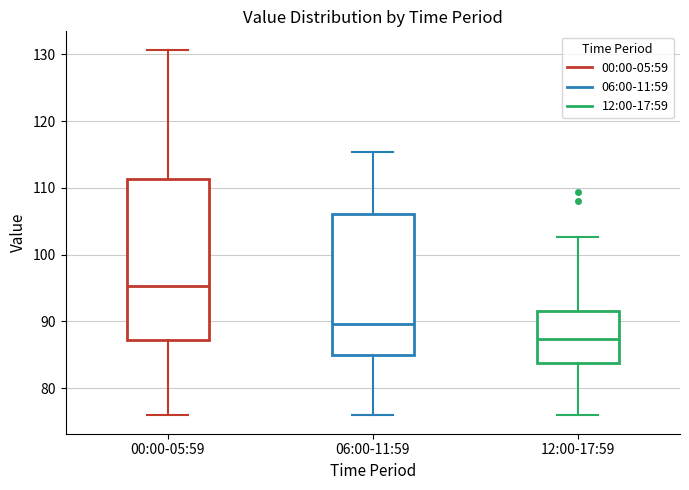

Comparing the boxes themselves (not the whiskers), which one is the tallest?

00:00-05:59